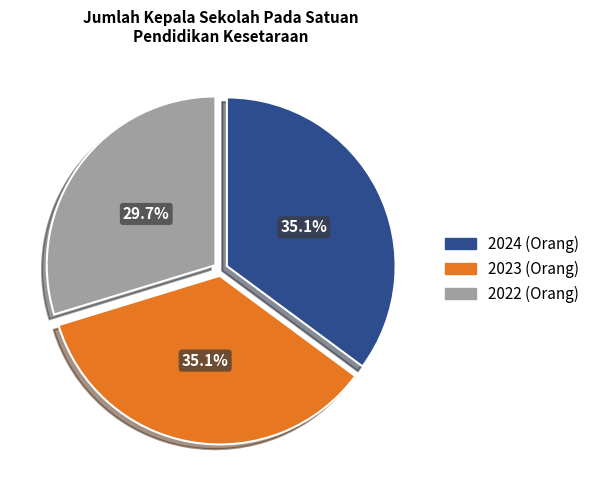

What is the ratio of the value at 2022 to the value at 2023?

0.8